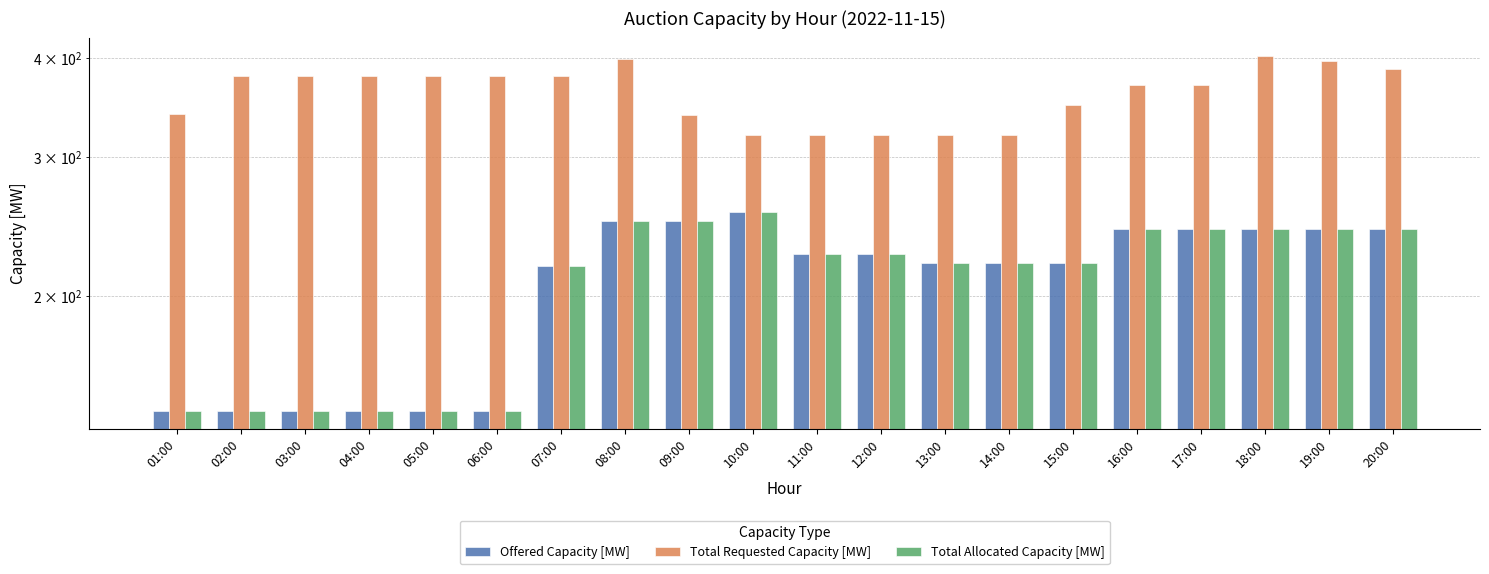

Reading left to right, list all the values displayed in this chart.

Offered Capacity [MW]: 143	143	143	143	143	143	218	249	249	255	226	226	220	220	220	243	243	243	243	243
Total Requested Capacity [MW]: 340	379	379	379	379	379	379	399	339	319	319	319	319	319	349	369	369	402	396	387
Total Allocated Capacity [MW]: 143	143	143	143	143	143	218	249	249	255	226	226	220	220	220	243	243	243	243	243